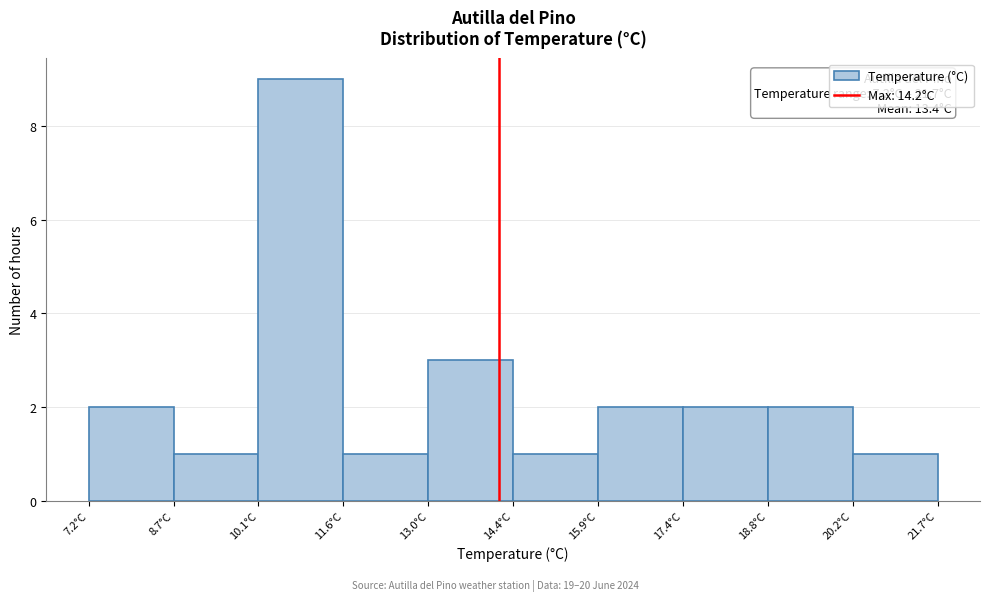

Over which range of the x-axis is the bar tallest?

10.10 to 11.55